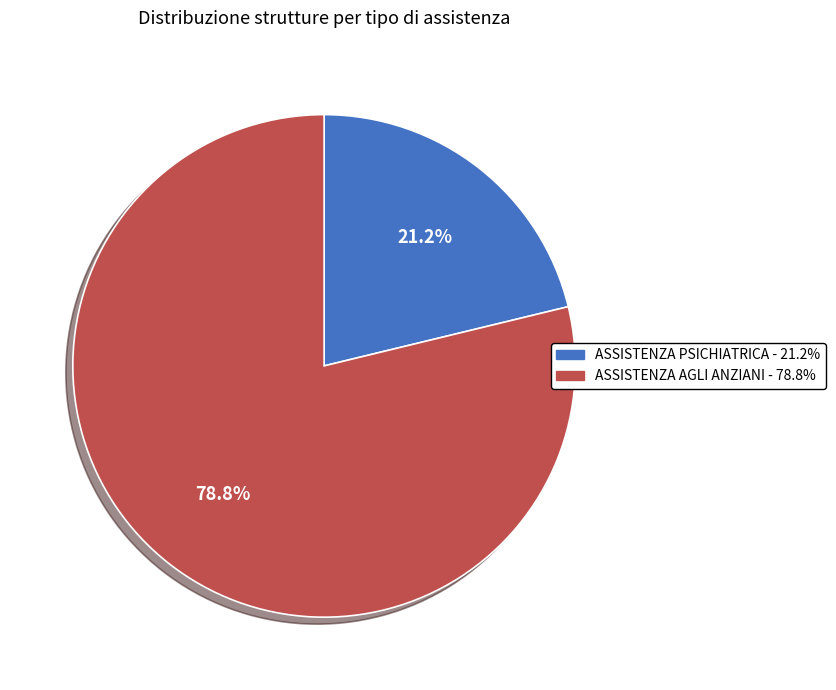

What is the ratio of the value at ASSISTENZA AGLI ANZIANI to the value at ASSISTENZA PSICHIATRICA?

3.7